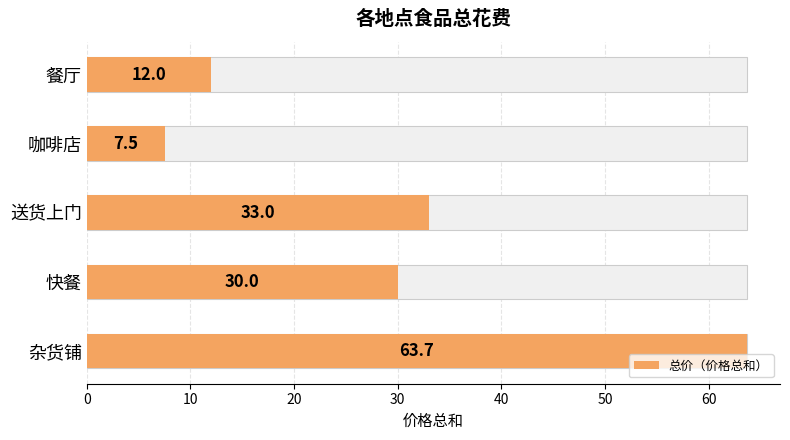

What is the greatest value displayed?

63.7